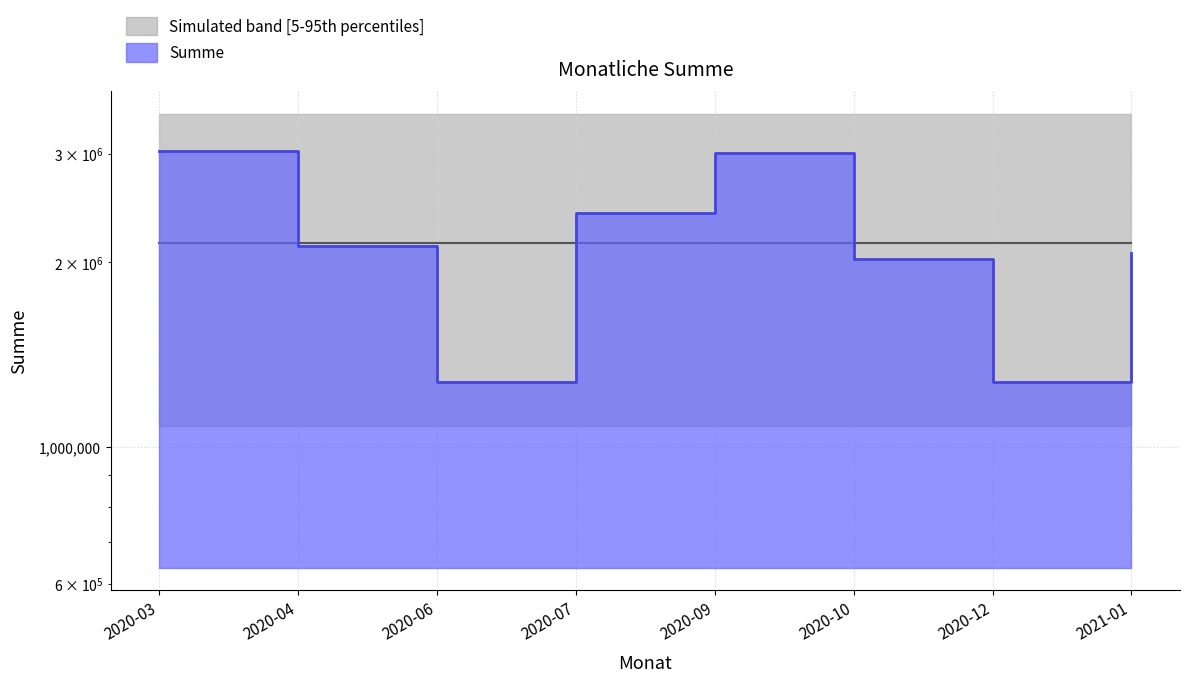

List the labels in order of value, smallest first.

2020-06, 2020-12, 2020-10, 2021-01, 2020-04, 2020-07, 2020-09, 2020-03